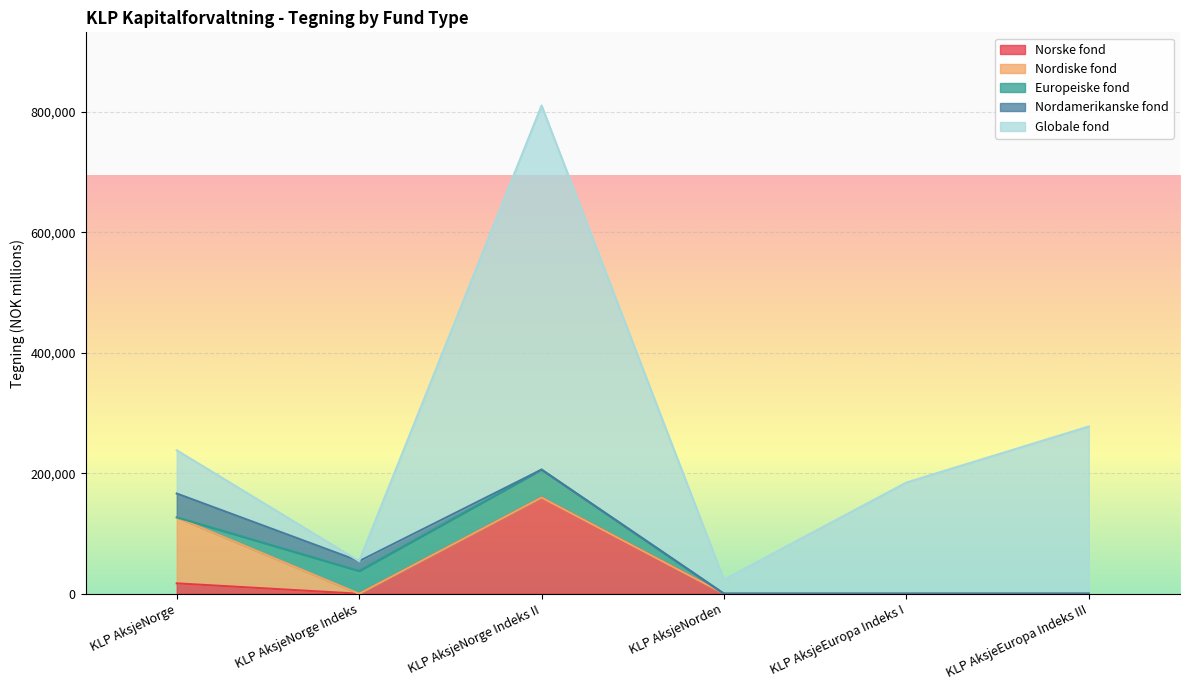

What is the maximum value for Nordamerikanske fond?

39493